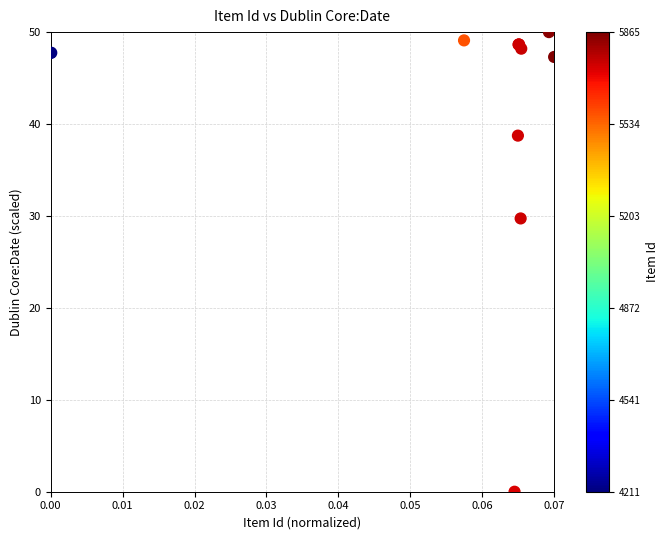

What Y value in the scatter plot is closest to 25?

29.7